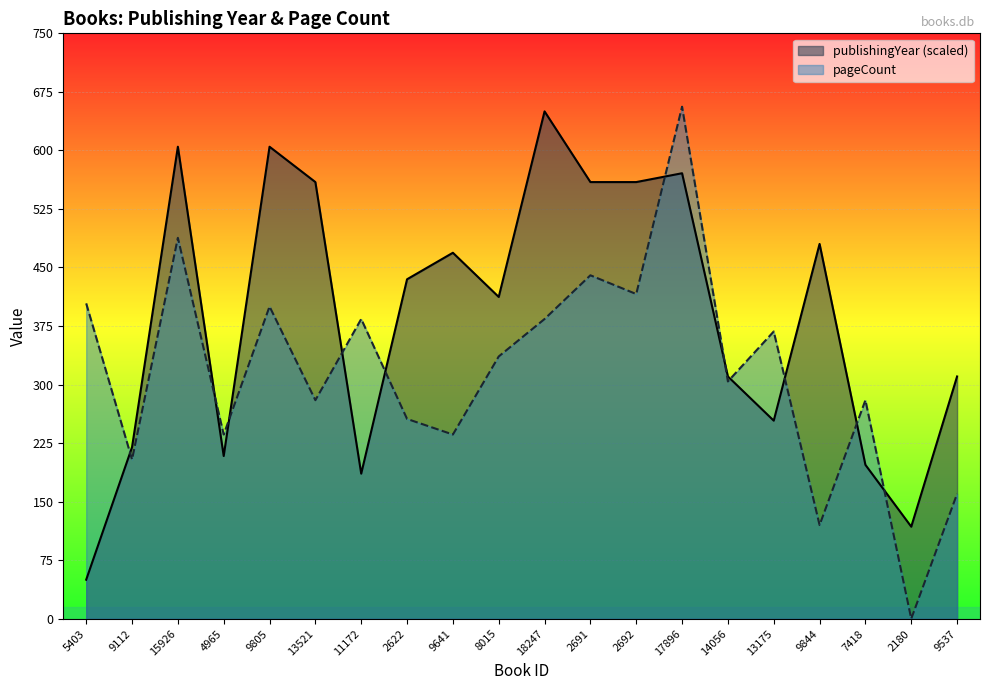

Which has a higher value, 9805 or 5403?

9805